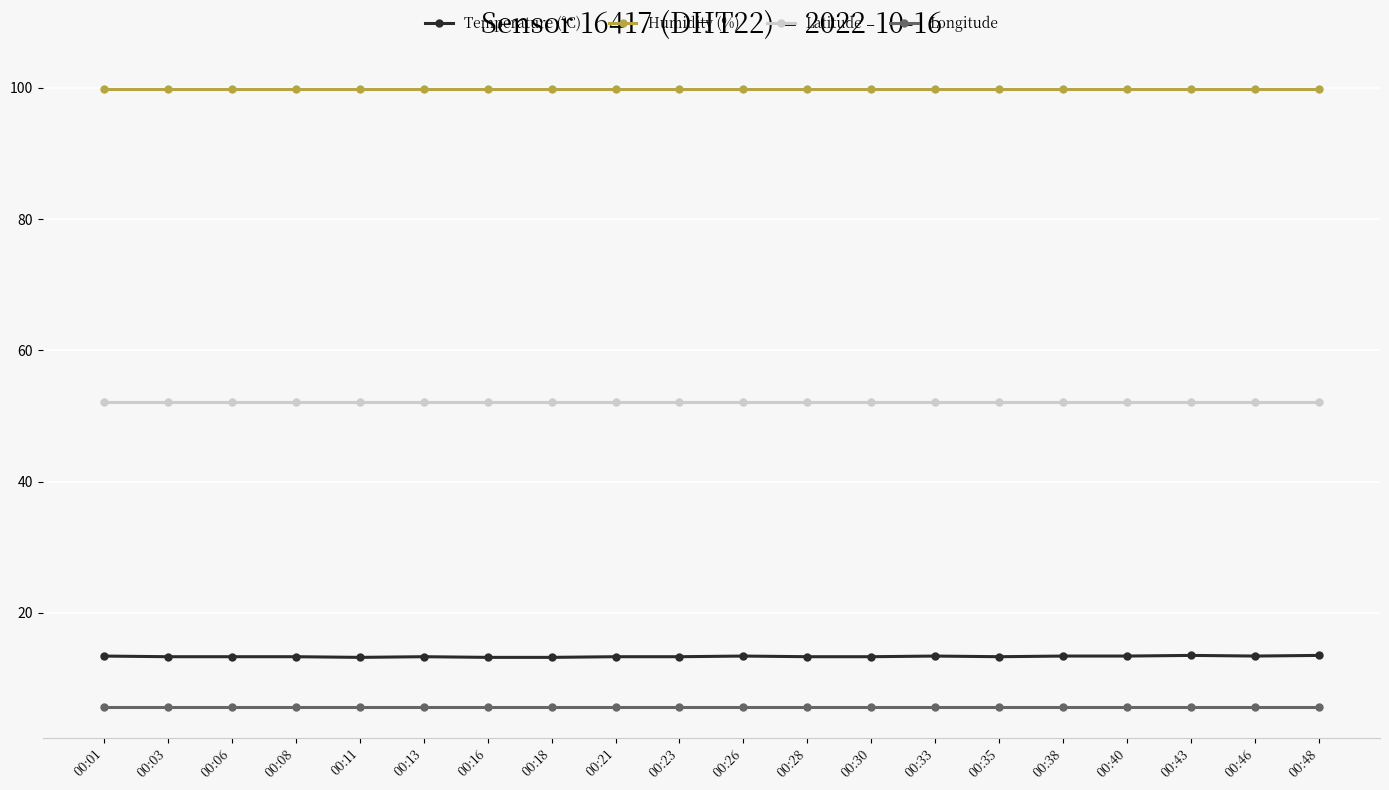

At 00:13, list the series in order from largest to smallest.

Humidity (%), Latitude, Temperature (°C), Longitude